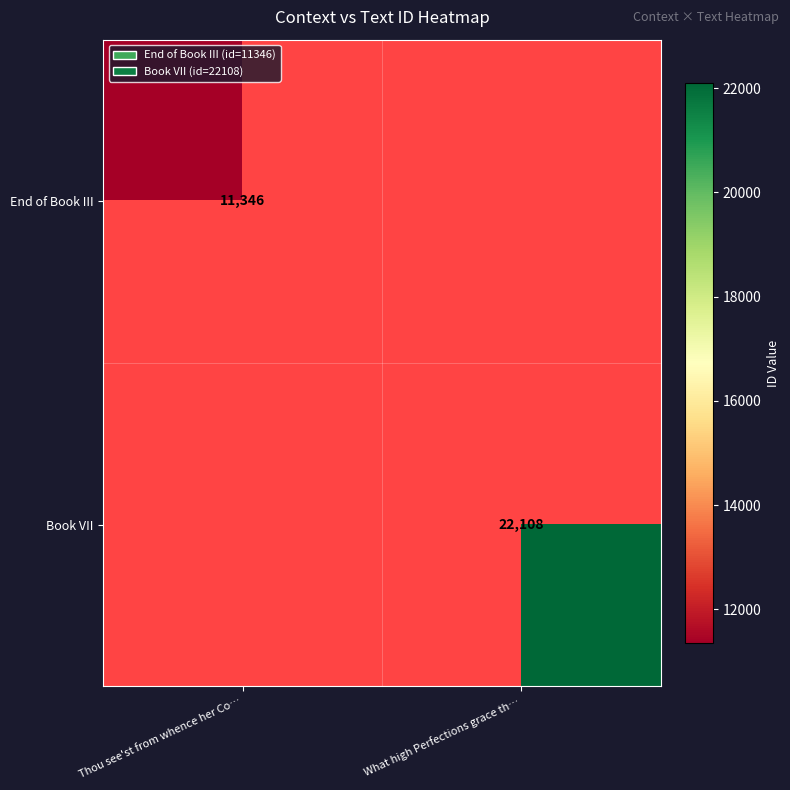

The End of Book III series shows 19019 at Thou see'st from whence her Co…. True or false?

False